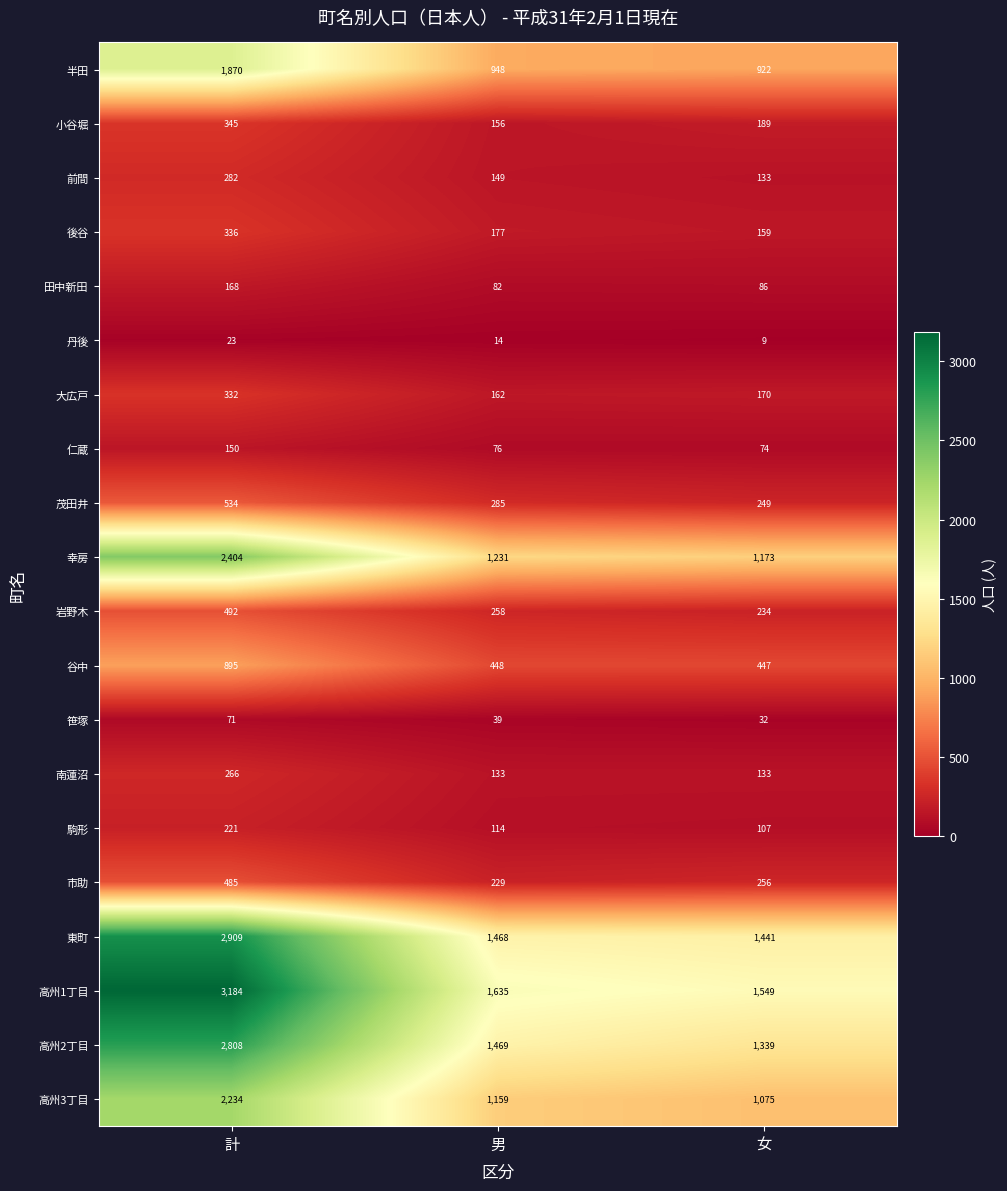

Which series has the largest total across all categories?

高州1丁目